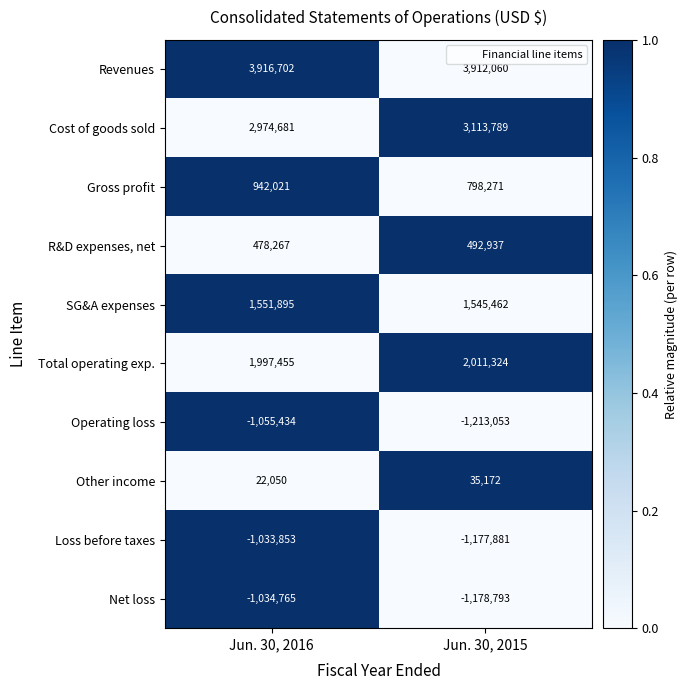

At Jun. 30, 2016, list the series in order from largest to smallest.

Revenues, Cost of goods sold, Total operating exp., SG&A expenses, Gross profit, R&D expenses, net, Other income, Loss before taxes, Net loss, Operating loss